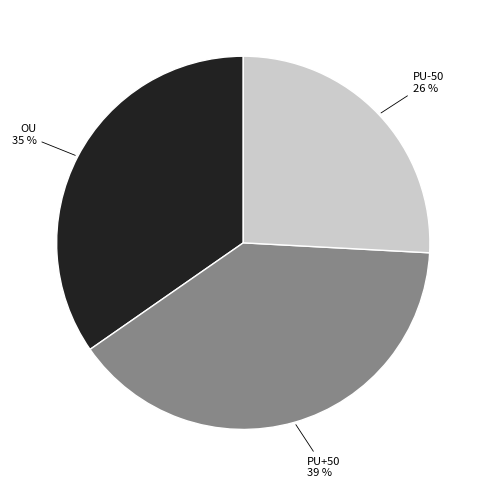

To the nearest percent, what is the difference between the OU and PU-50 slice percentages?

9%